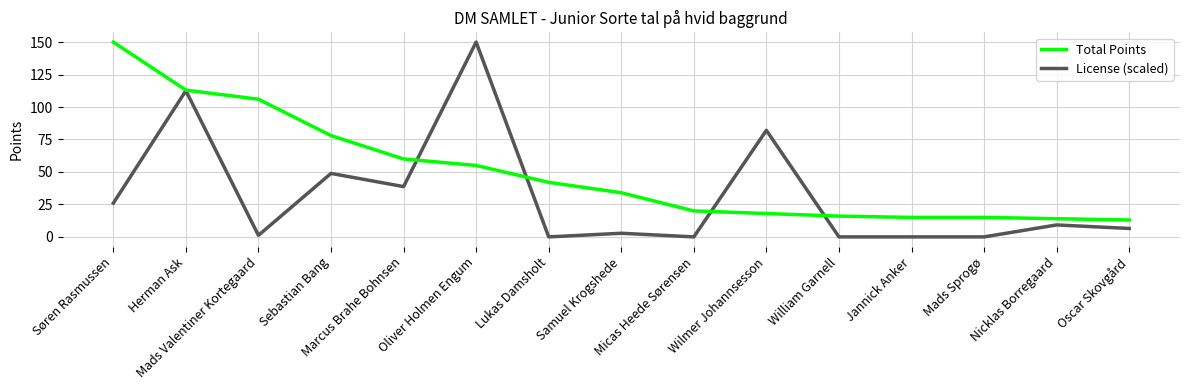

Which series has the largest total across all categories?

Total Points